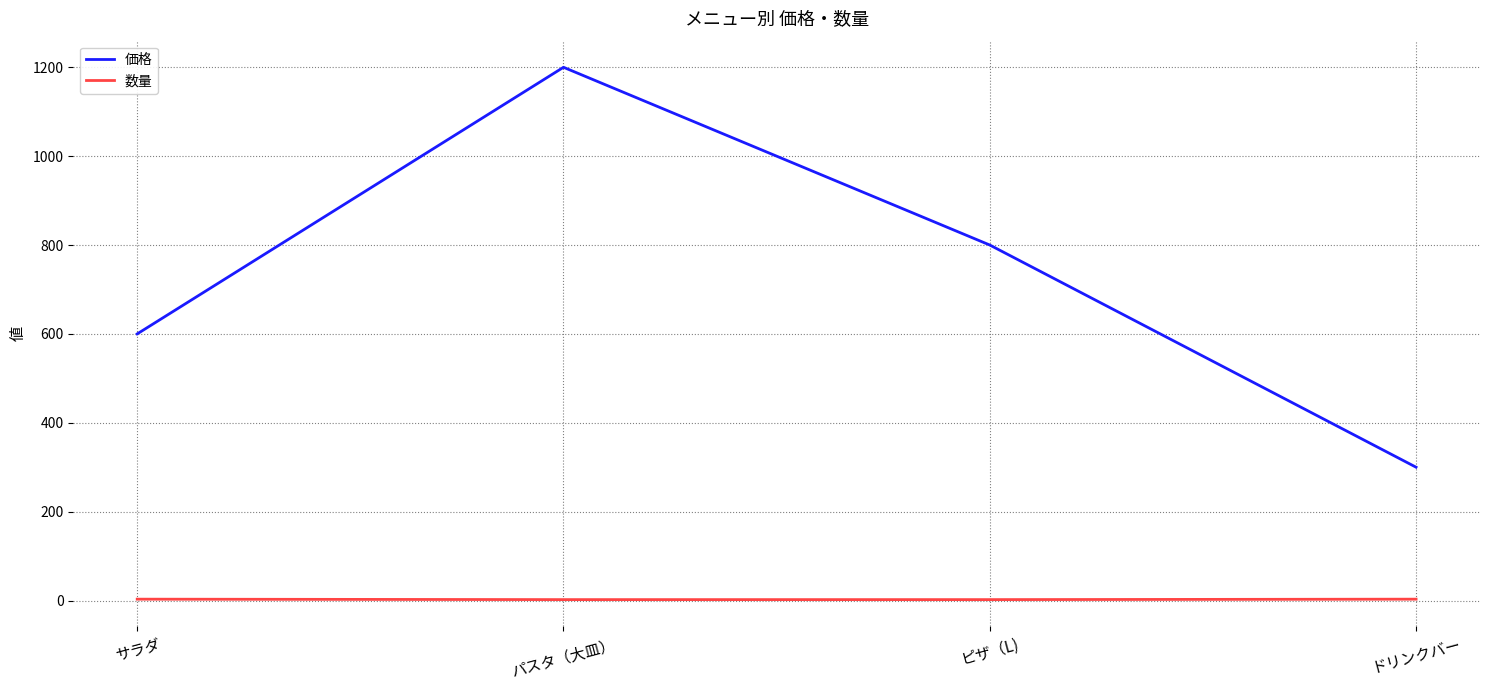

At which category does the chart reach its peak across all series?

パスタ（大皿）